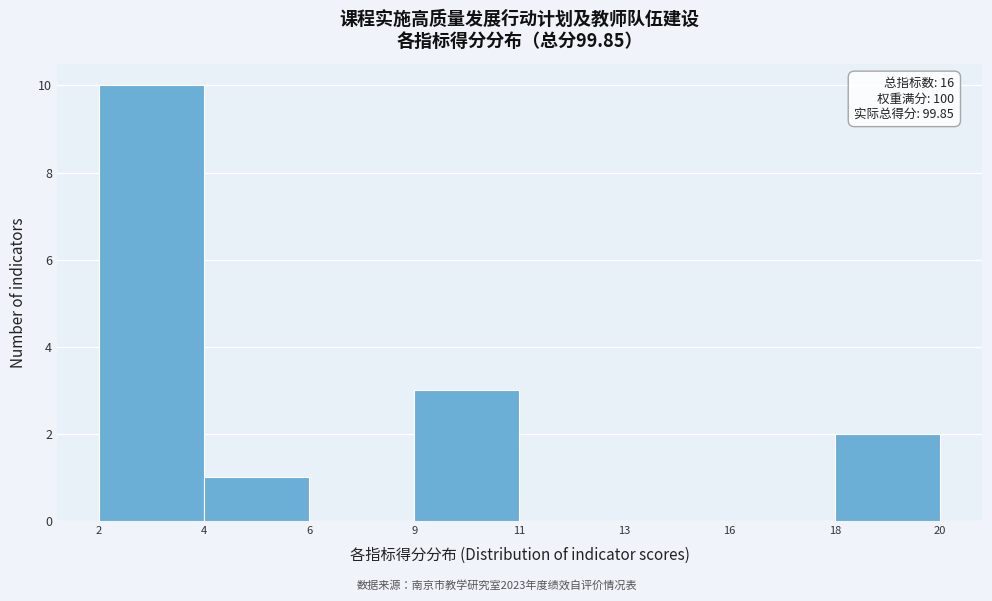

Reading right to left, extract all data points from this chart.

18=2	16=0	13=0	11=0	9=3	6=0	4=1	2=10